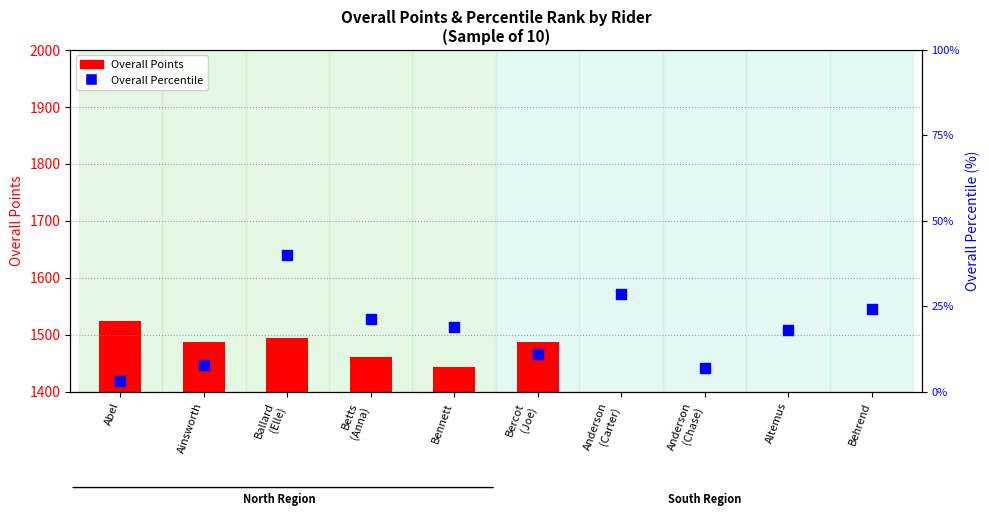

Which series contains the lowest Y value?

Overall Percentile